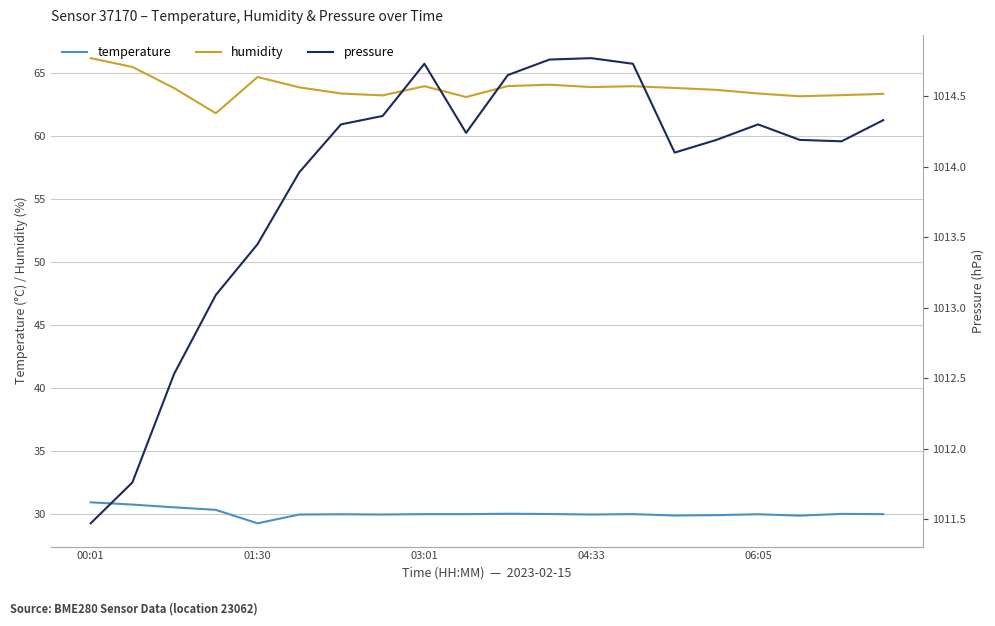

What is the maximum value for humidity?

66.2